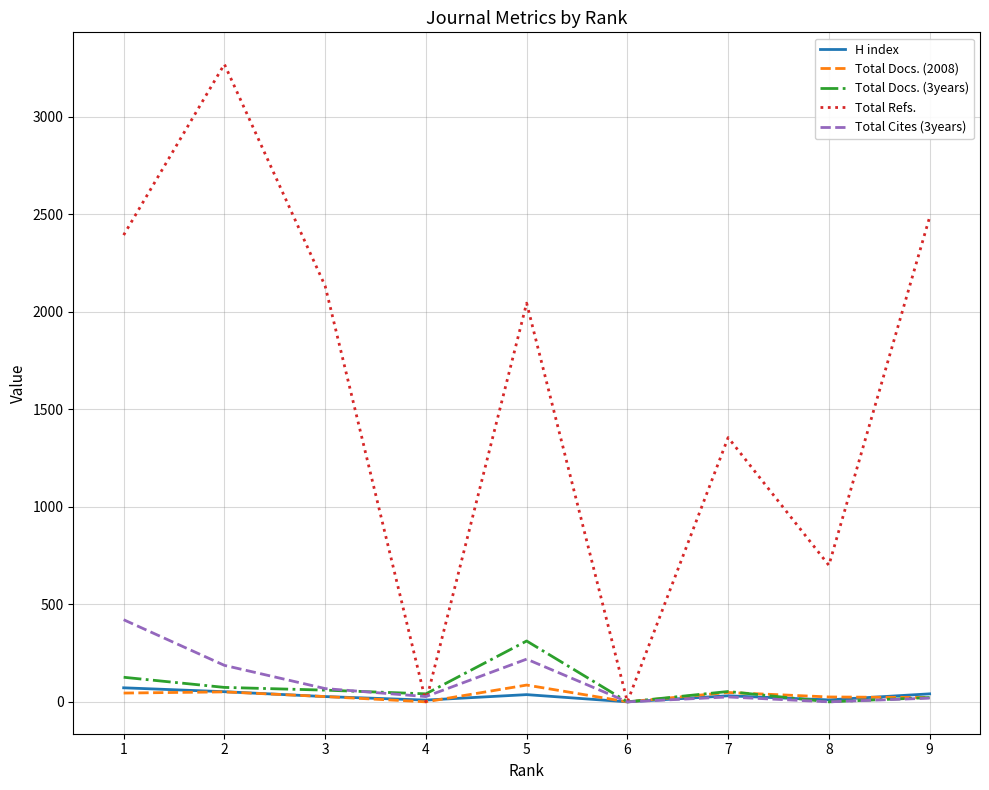

Where is the first local minimum for Total Refs.?

4